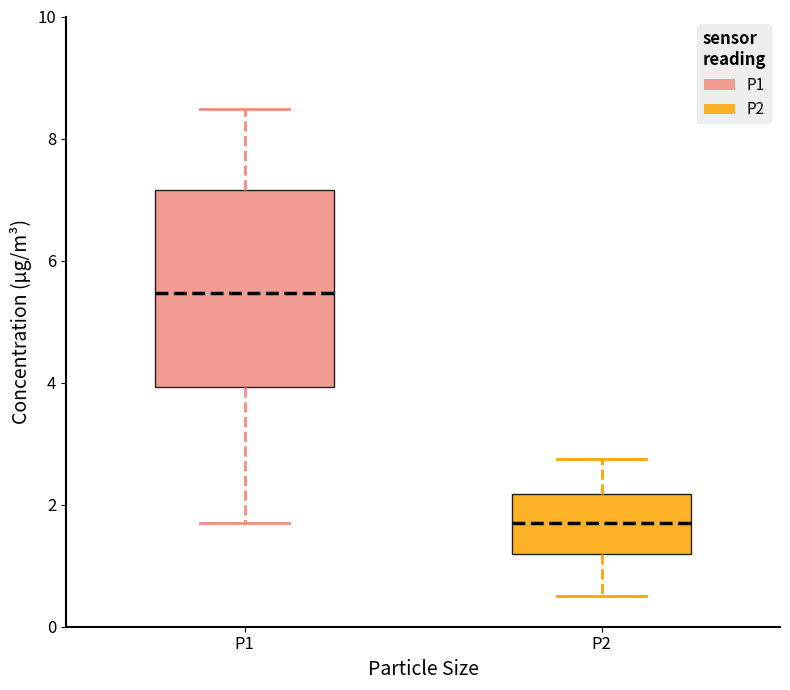

Reading left to right, read every box against the y-axis: the position of its median line, the range the box covers, and the ends of its whiskers. The values are not printed on the chart, so give them approximately, as read against the axis.

P1: median 5.4, box 4.0 to 7.2, whiskers 1.8 to 8.4
P2: median 1.8, box 1.2 to 2.2, whiskers 0.6 to 2.8